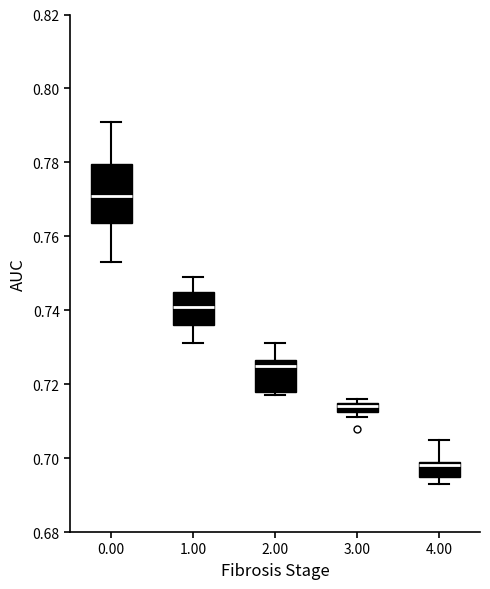

Which box is the tallest, from its lower edge to its upper edge?

0.00